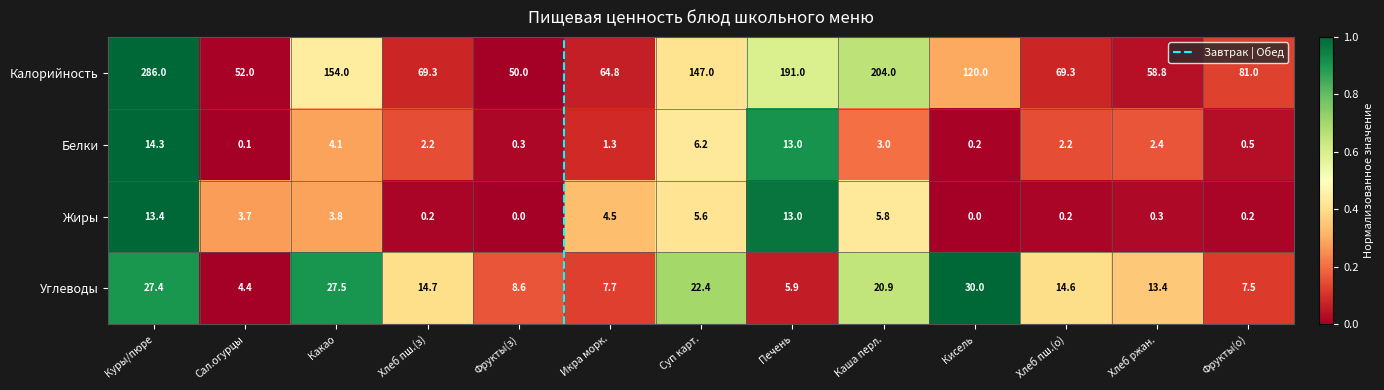

True or false: Белки has a value of 3.7 at Хлеб пш.(о).

False